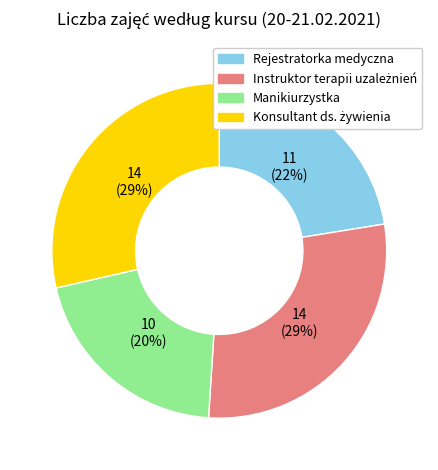

To the nearest percent, what is the average slice percentage?

25%